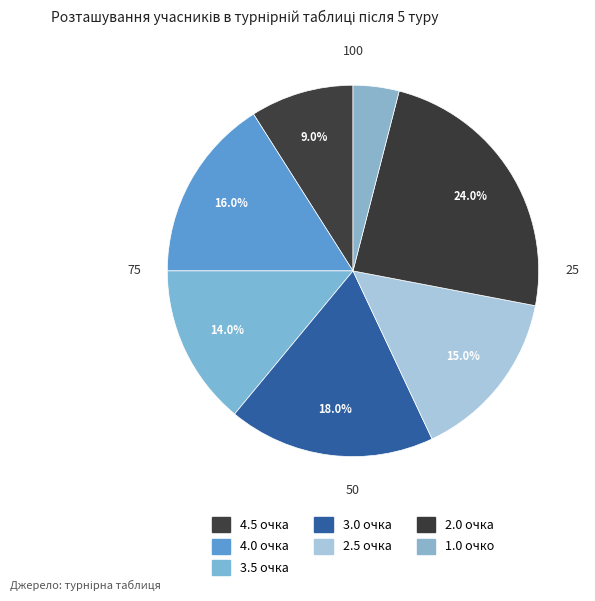

How many slices are in this pie chart?

7